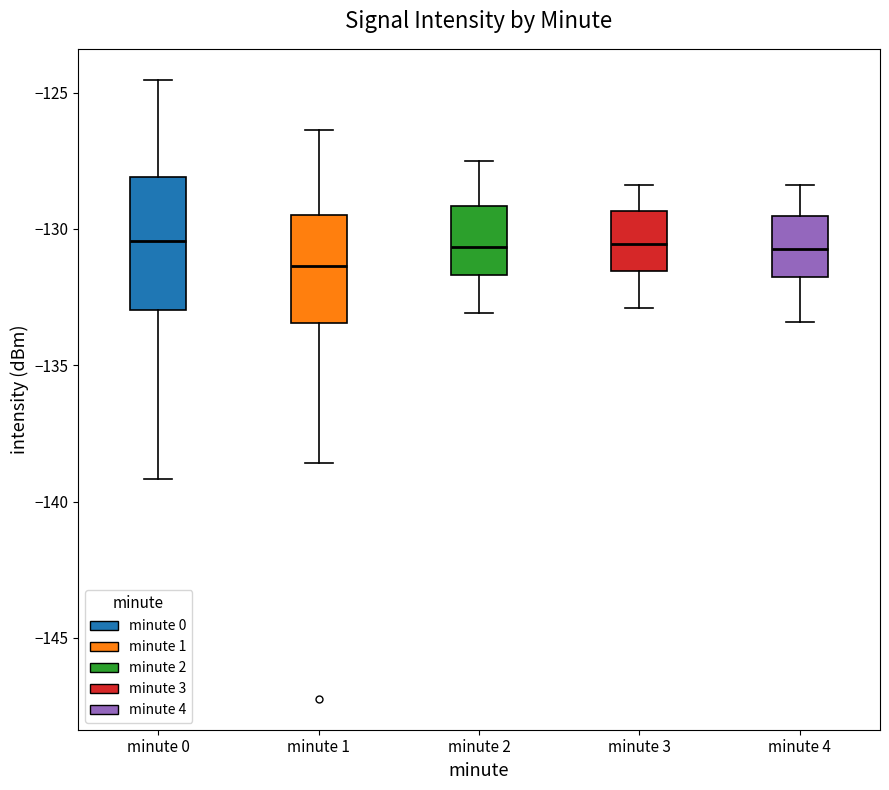

Where does the upper whisker of the box for minute 3 end on the y-axis? The values are not printed on the chart, so give them approximately, as read against the axis.

-128.5